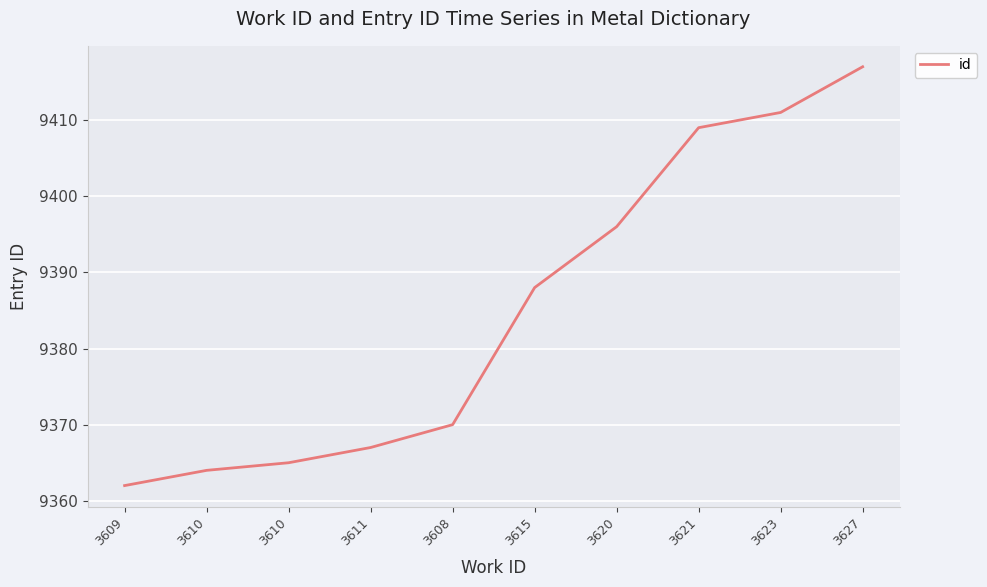

Does the chart have visible grid lines?

Yes